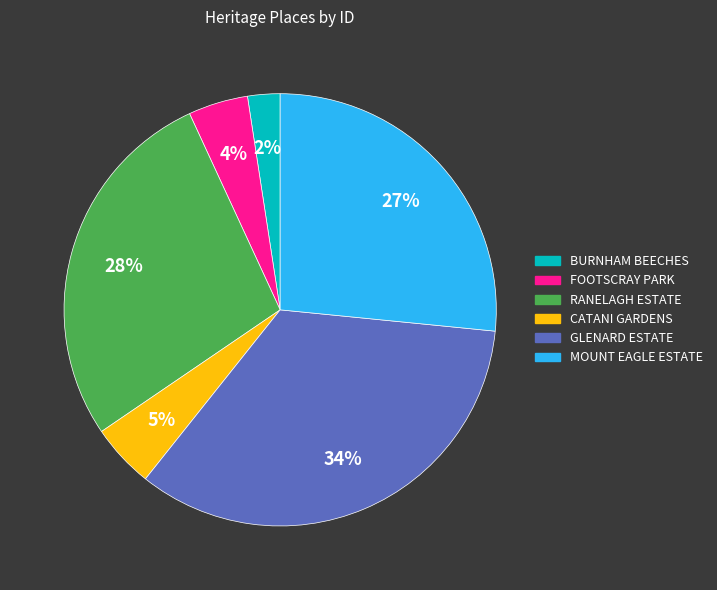

What is the smallest slice in the pie chart?

BURNHAM BEECHES